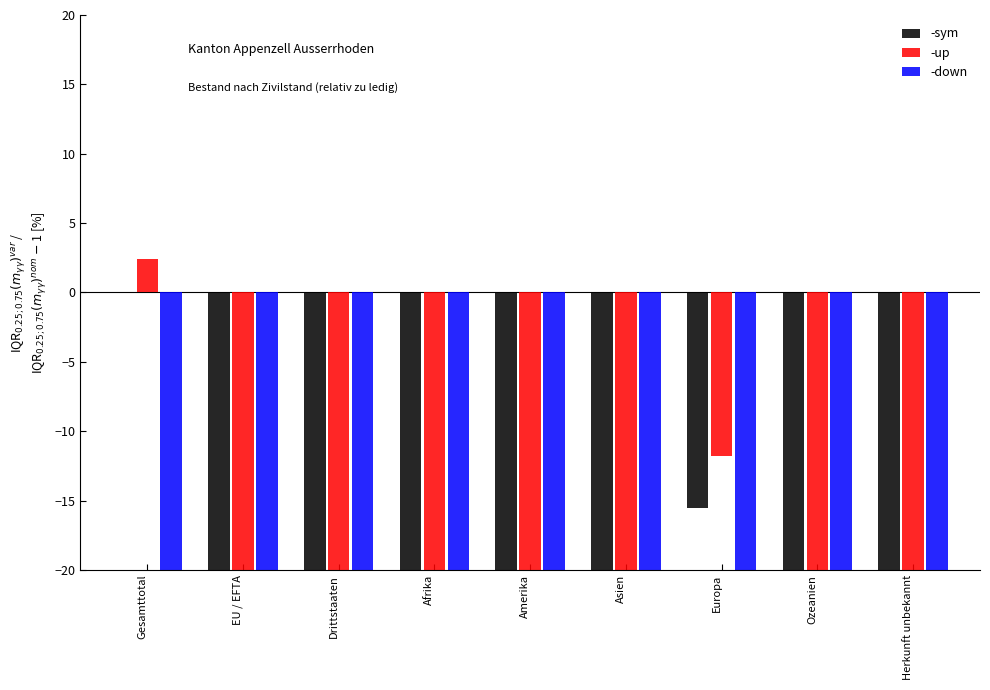

The verwitwet series shows -137.2 at Amerika. True or false?

False